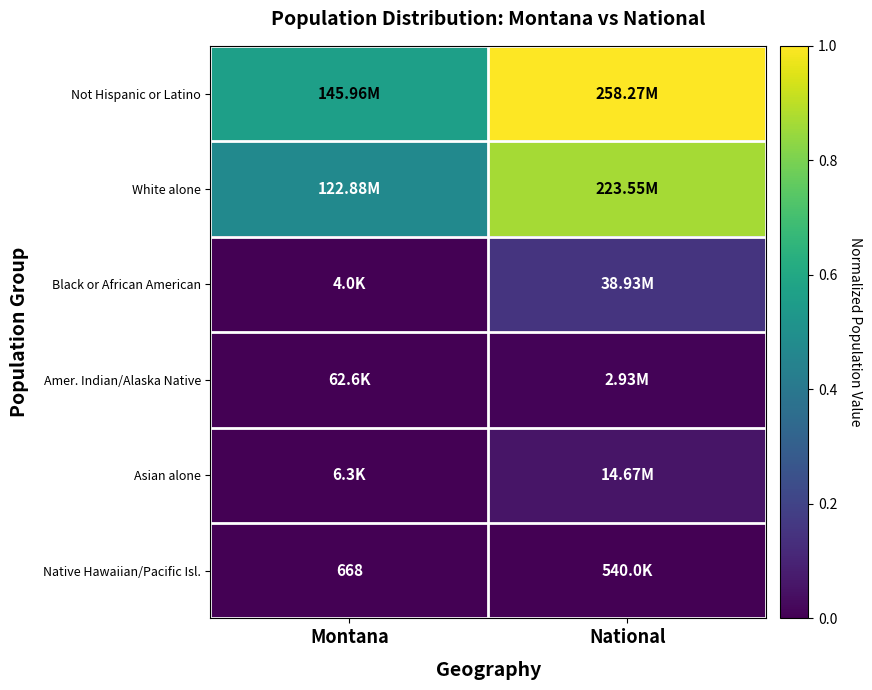

Which series changed the most between Montana and National?

Not Hispanic or Latino